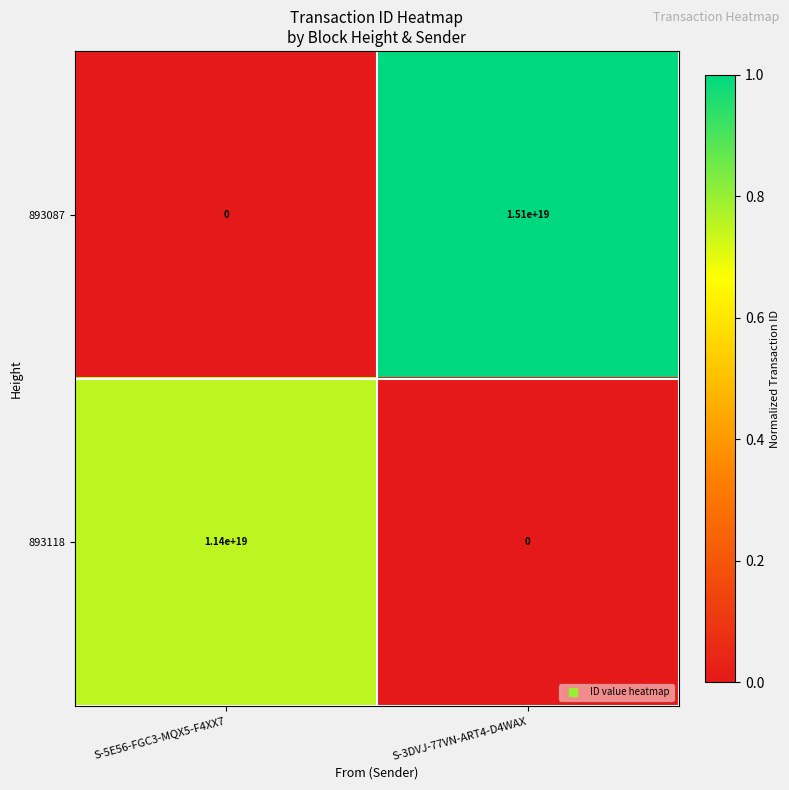

Which series has the largest total across all categories?

893087